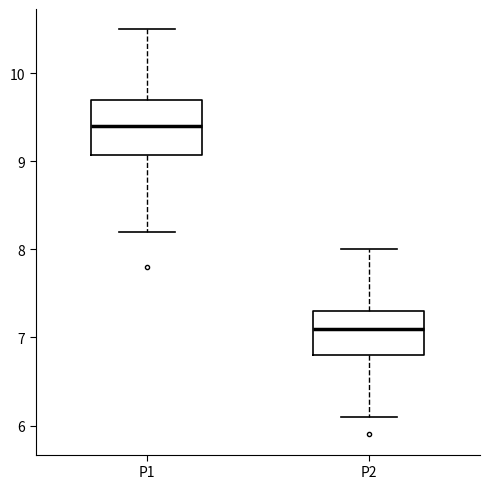

Reading left to right, transcribe this box plot: for each box, give where its median line is, the range the box spans, and where its two whiskers end, as read against the y-axis. The values are not printed on the chart, so give them approximately, as read against the axis.

P1: median 9.4, box 9.1 to 9.7, whiskers 8.2 to 10.5
P2: median 7.1, box 6.8 to 7.3, whiskers 6.1 to 8.0